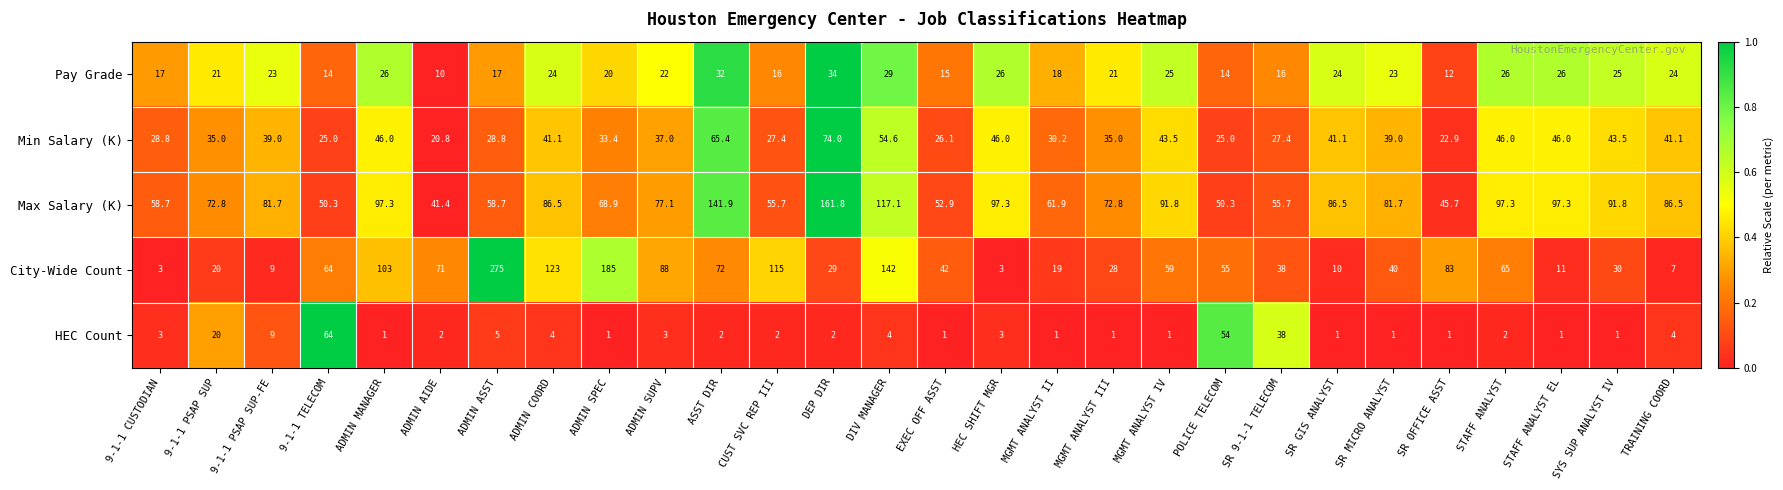

The City-Wide Count series shows 7.0 at TRAINING COORD. True or false?

True